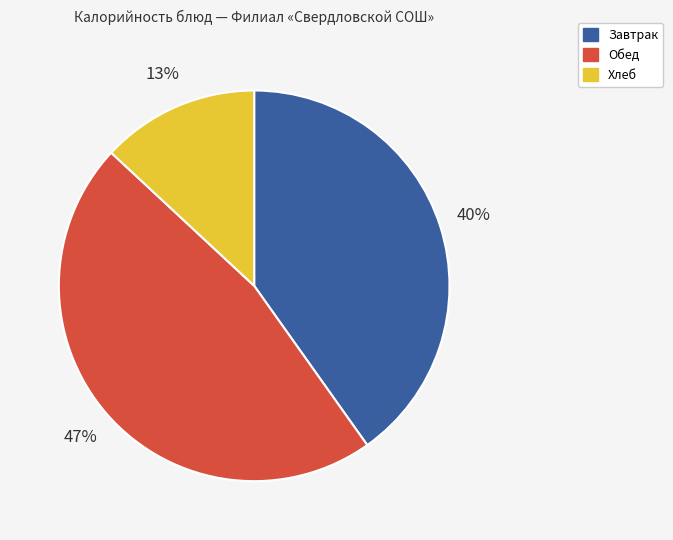

To the nearest percent, what is the difference between the largest and smallest slice percentages?

34%